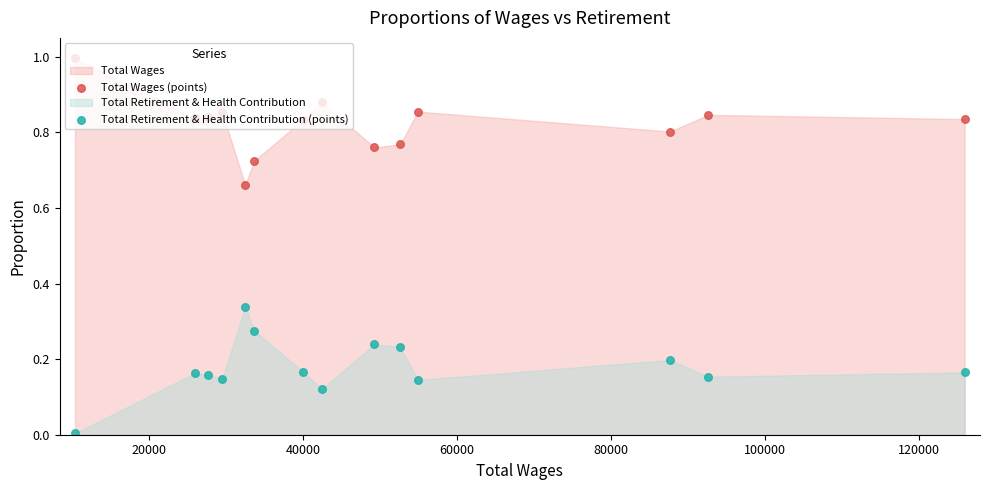

Which series has the largest total across all categories?

Total Wages (points)